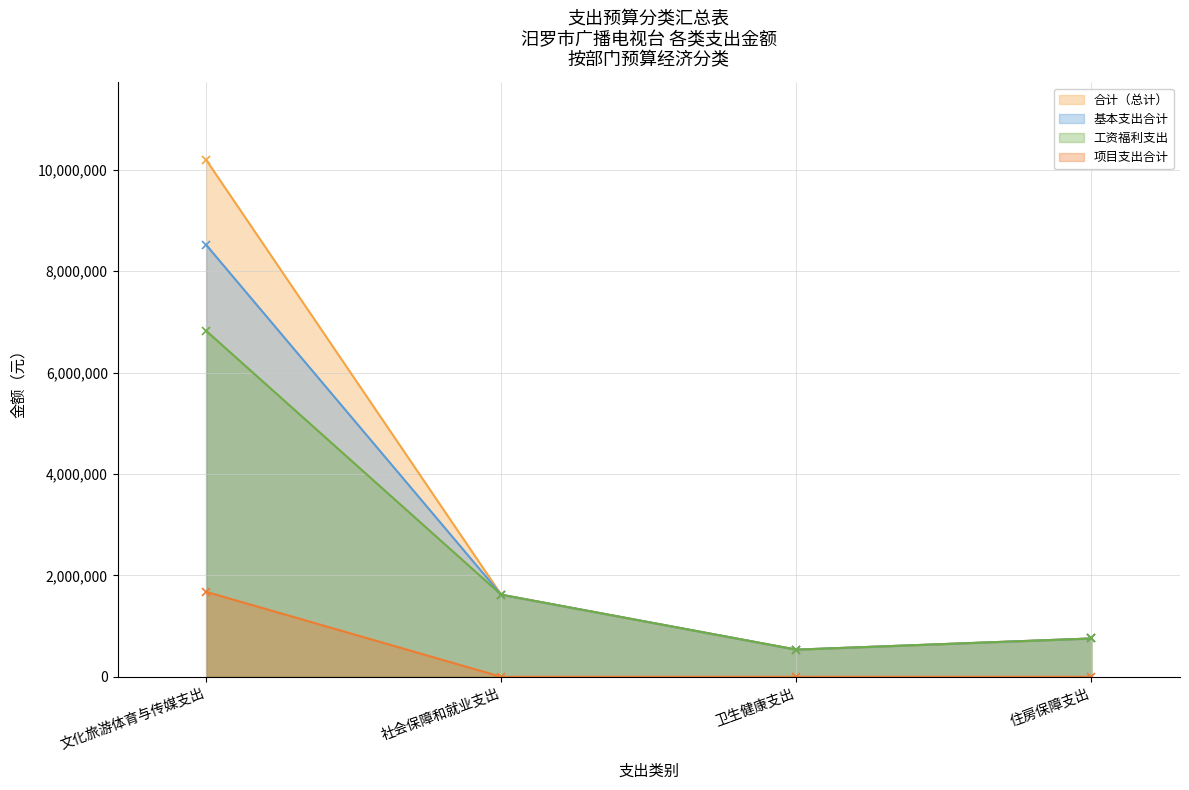

Which series has the largest total across all categories?

合计（总计）